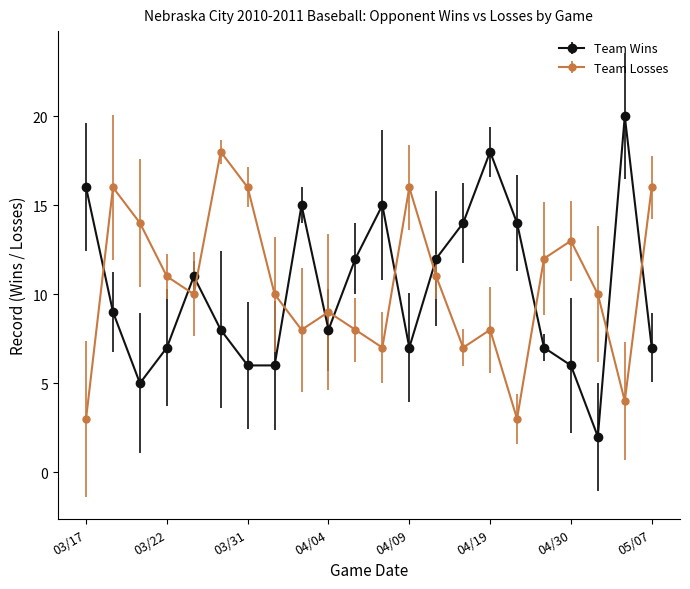

What is the sum of all Team Wins values?

225